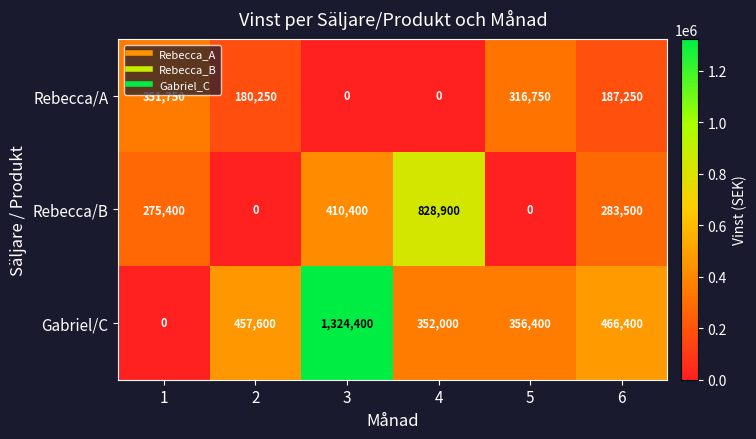

What is the difference between the maximum and second lowest values in the Gabriel/C series?

972400